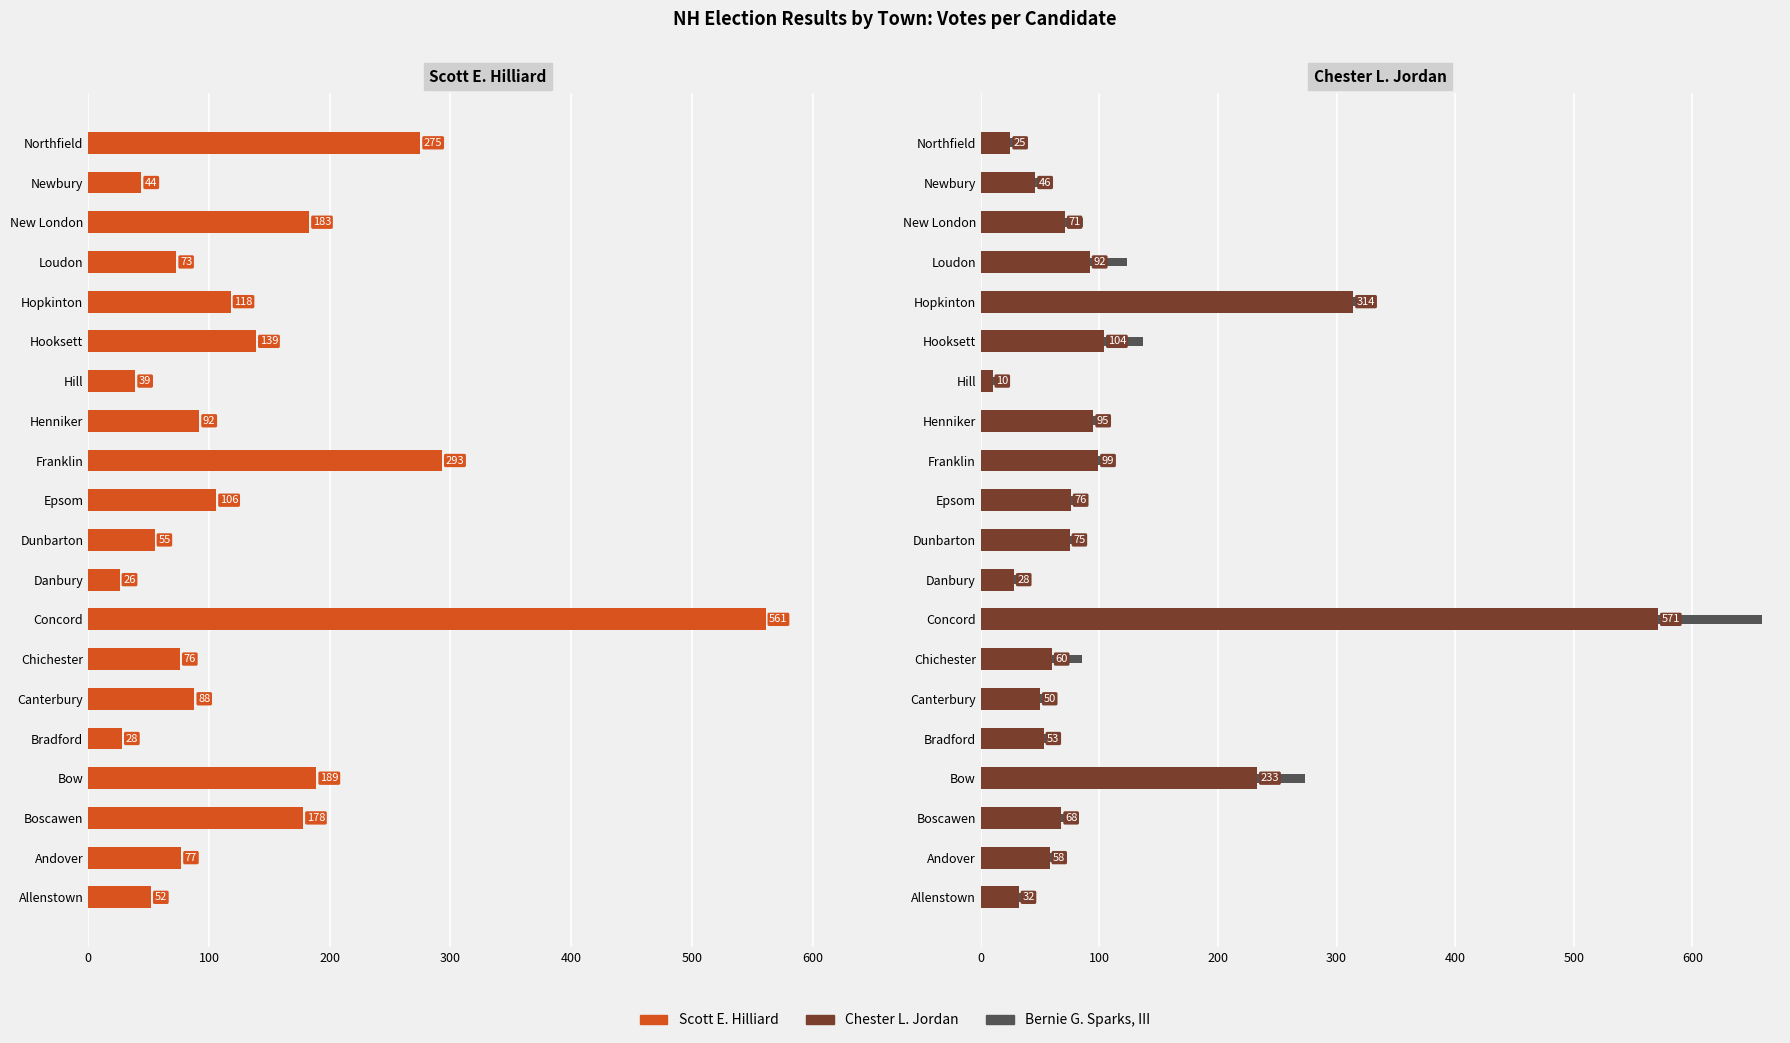

What value does the Chester L. Jordan series have at Epsom, to the nearest 50?

100